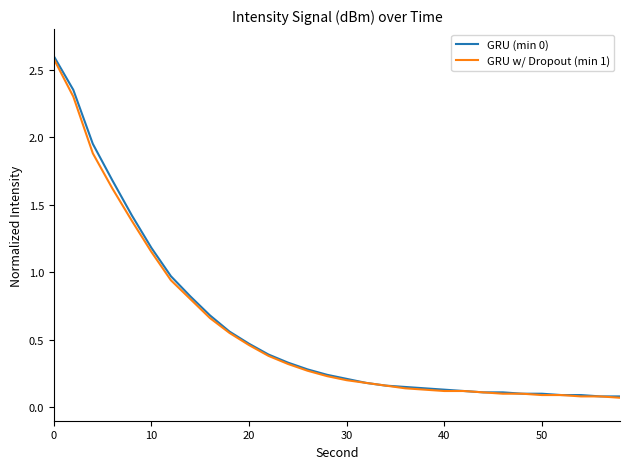

What is the highest value of the GRU (min 0) series?

2.6